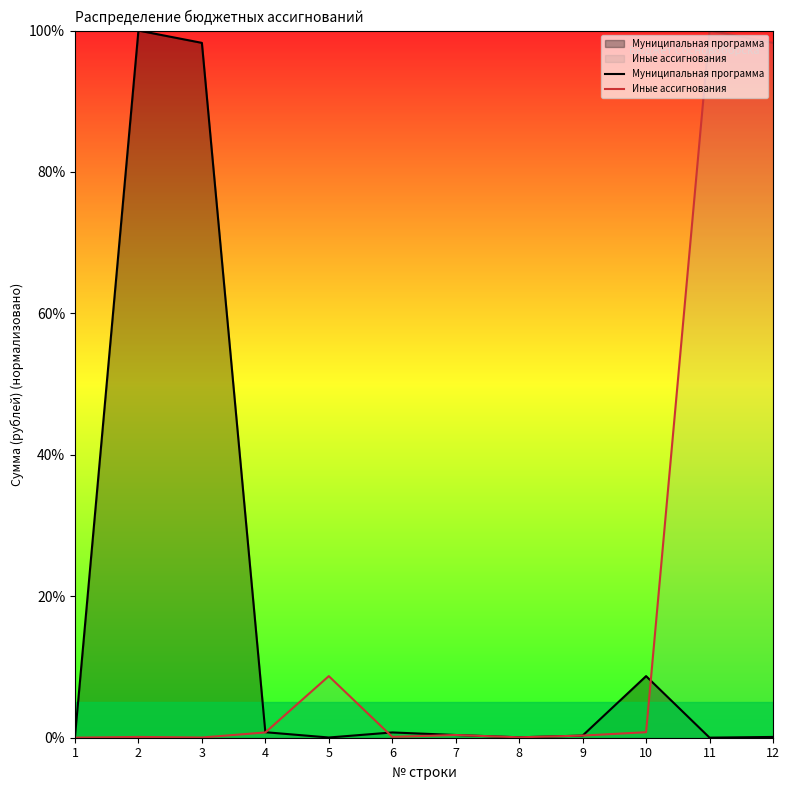

Which has a higher value, 4 or 3?

3